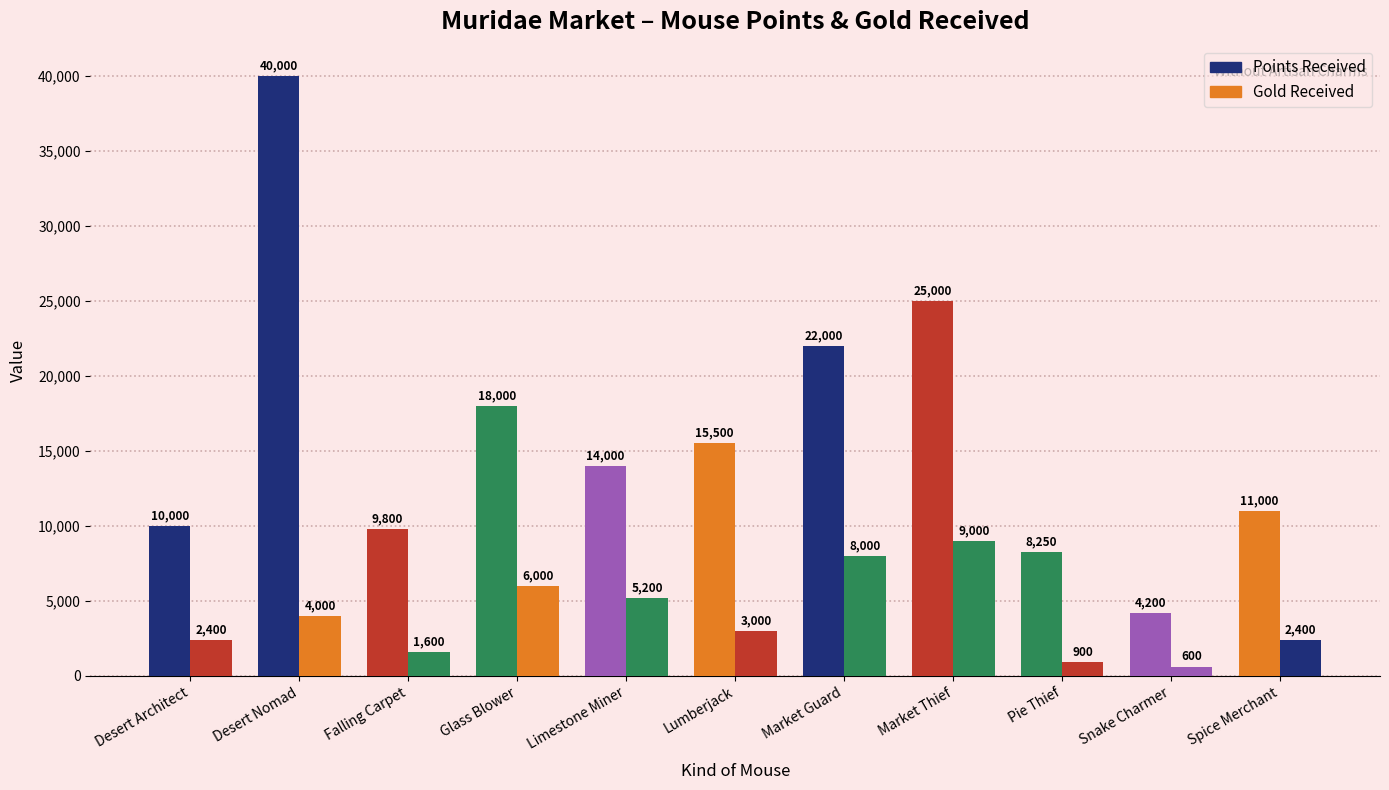

How many bars are there in total?

22